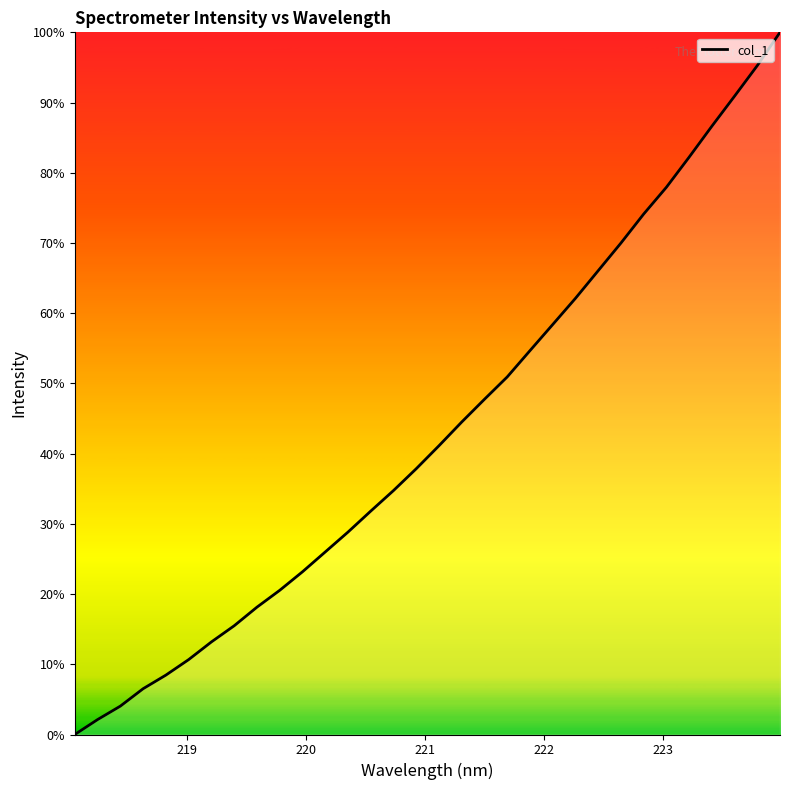

What is the maximum value shown in the chart?

100.0